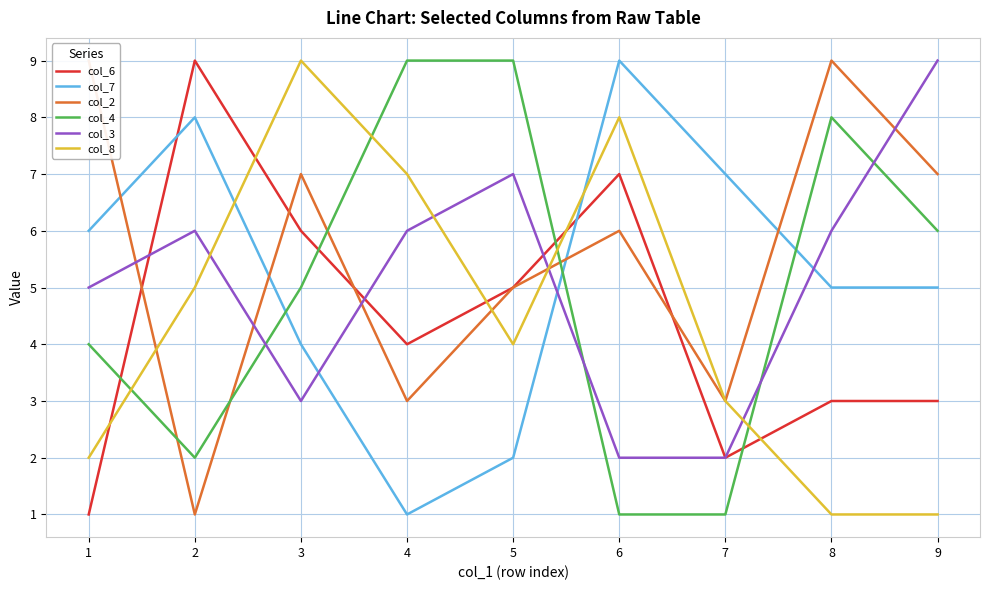

At how many categories does at least one series exceed 8?

8